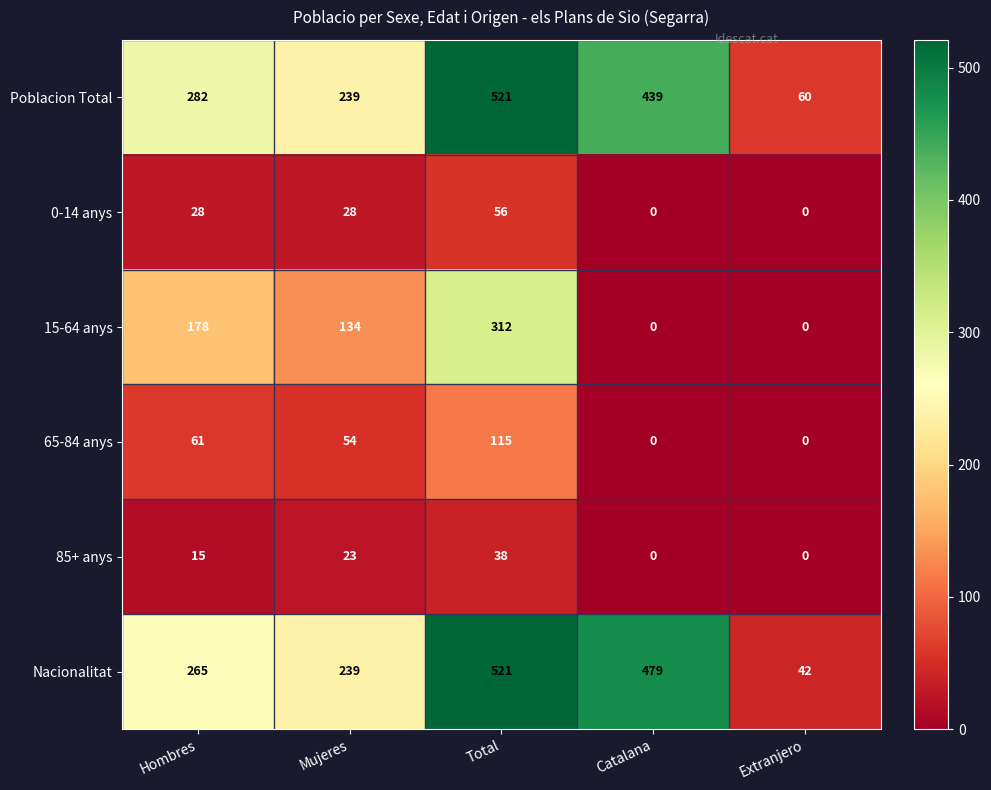

How many series are shown in this chart?

6